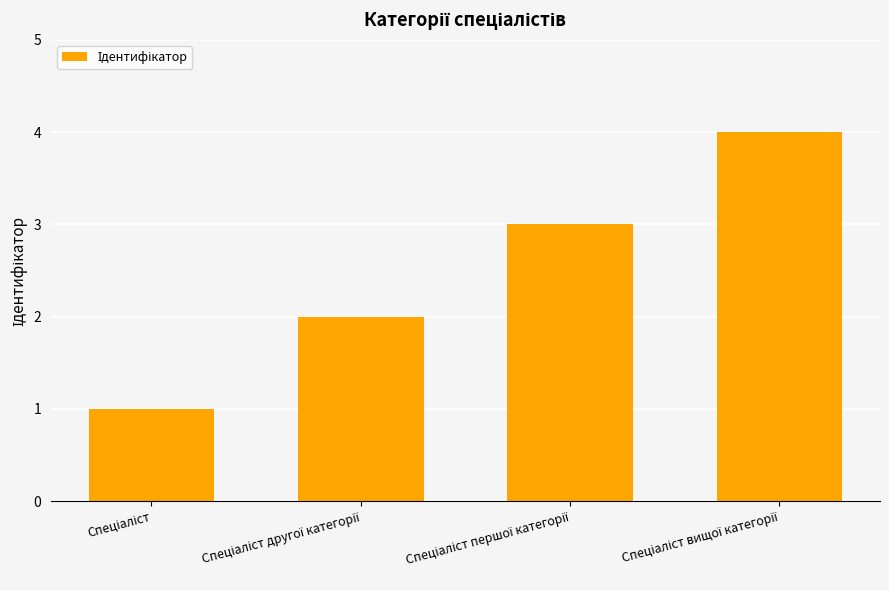

What is the greatest value displayed?

4